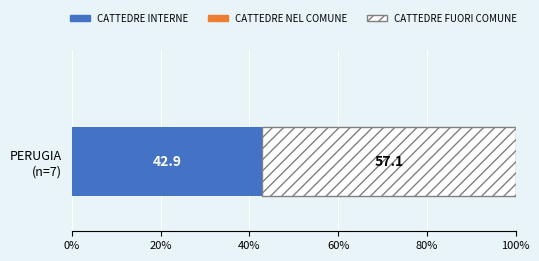

What is the lowest value of the CATTEDRE INTERNE series?

42.9